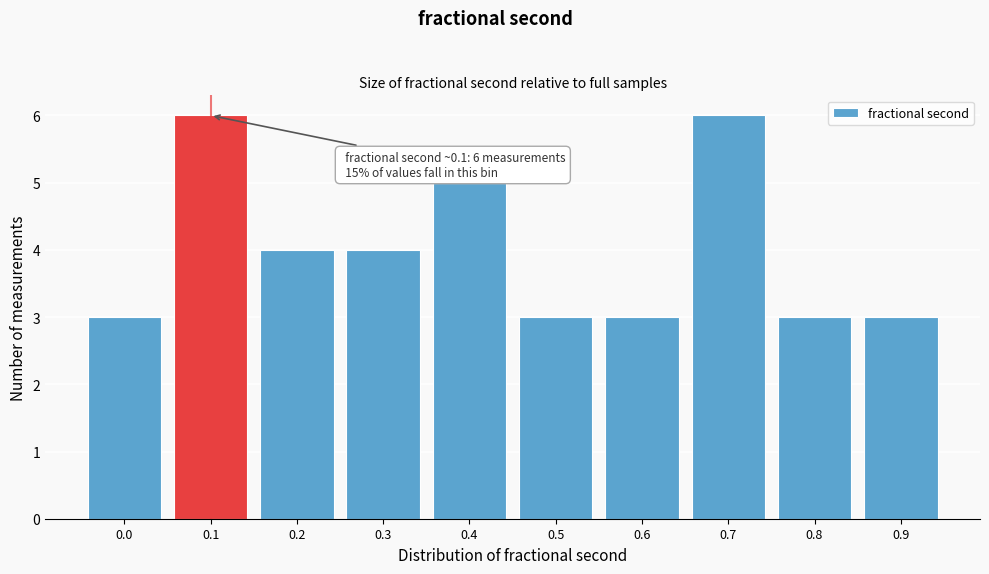

Reading left to right, extract all data points from this chart.

0.0=3	0.1=6	0.2=4	0.3=4	0.4=5	0.5=3	0.6=3	0.7=6	0.8=3	0.9=3